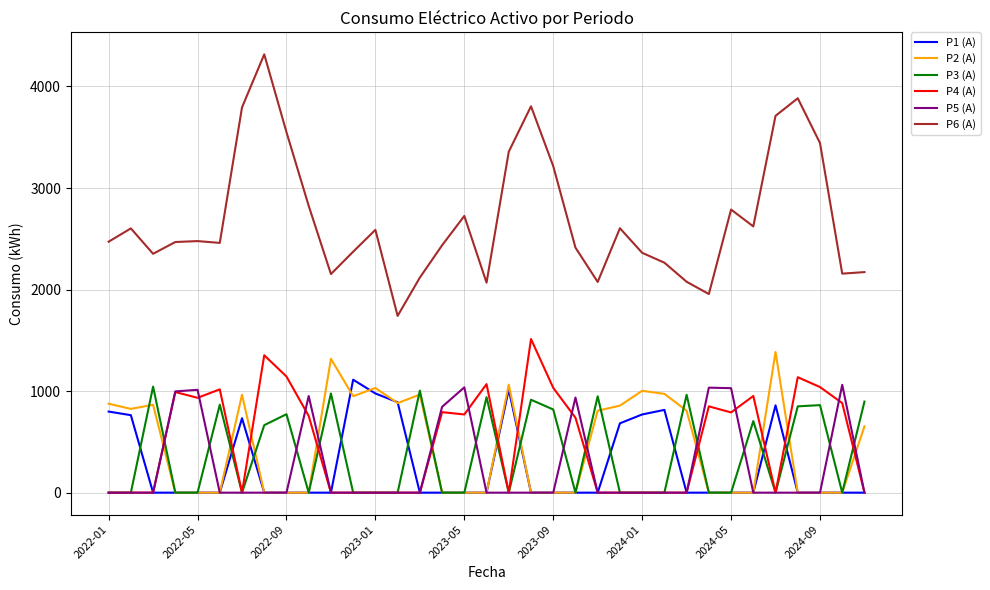

Which series ends up on top after the final intersection of P2 (A) and P1 (A)?

P2 (A)